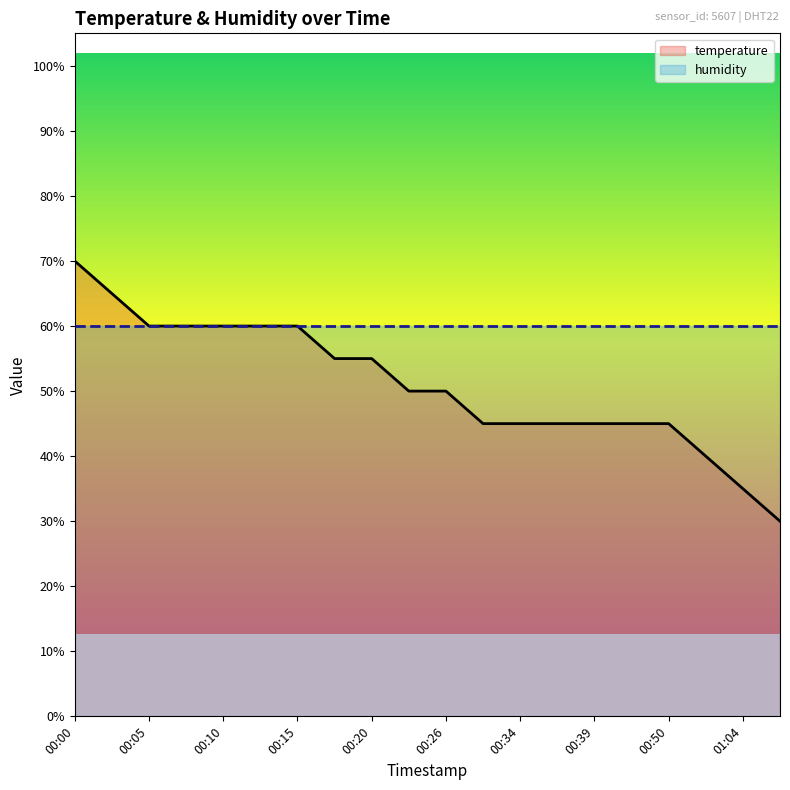

Is the value of temperature at 00:26 greater than the value of humidity at 00:10?

No